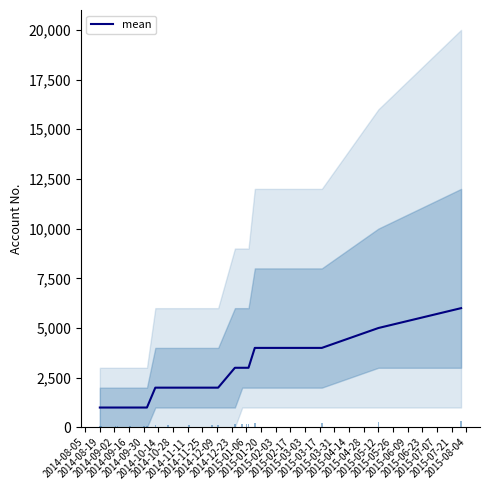

What is the maximum value for mean?

6000